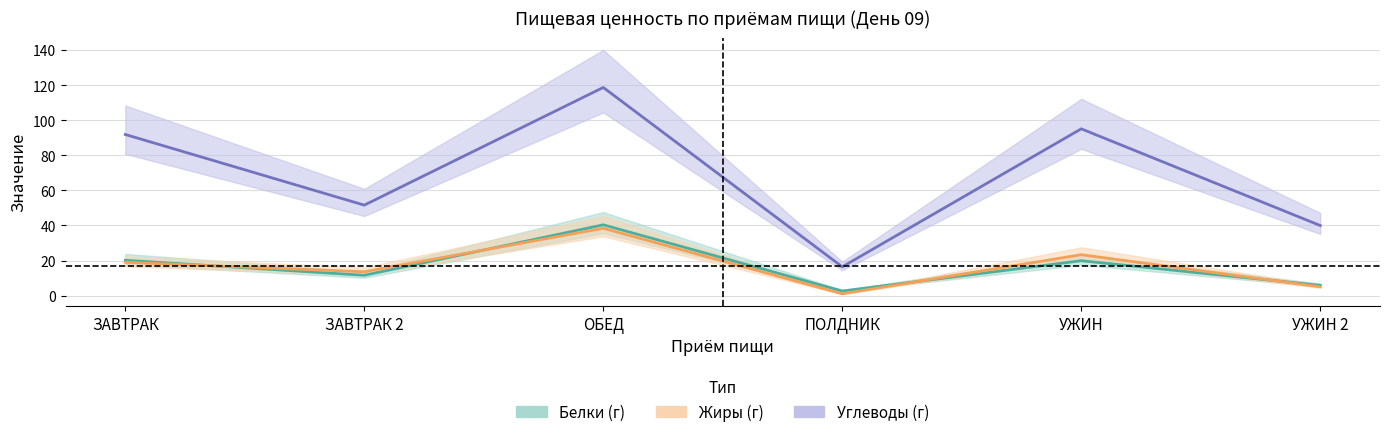

How many data points in Белки are above 19?

3